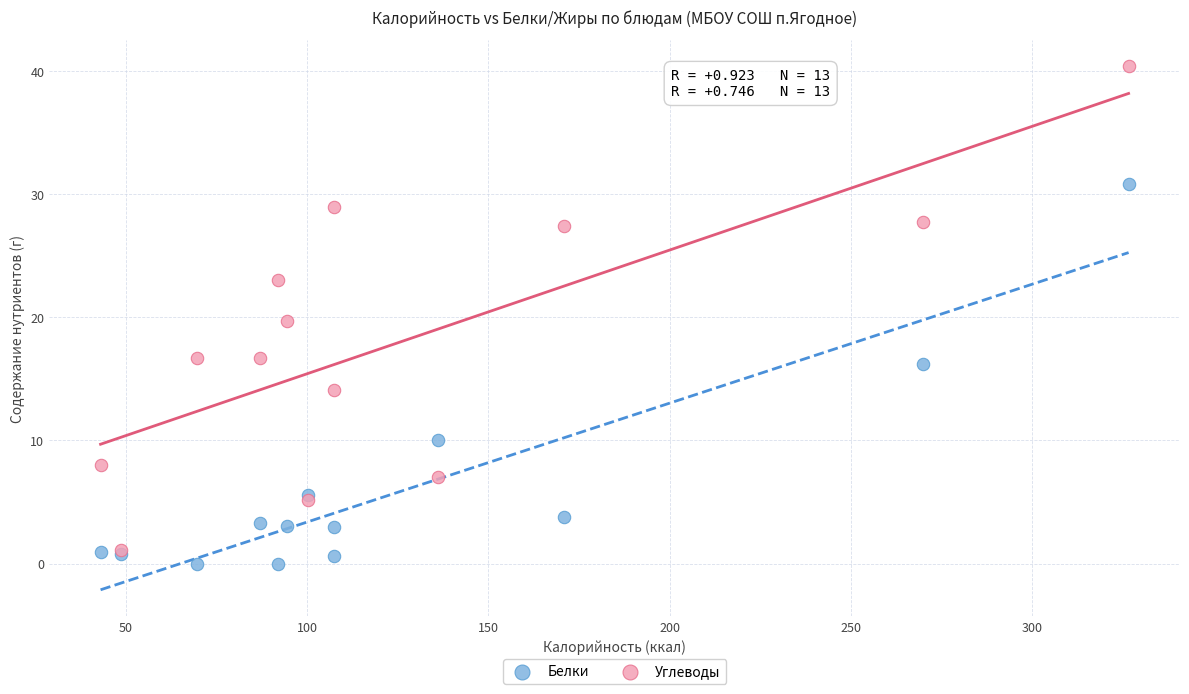

Which series reaches the maximum Y coordinate?

Углеводы